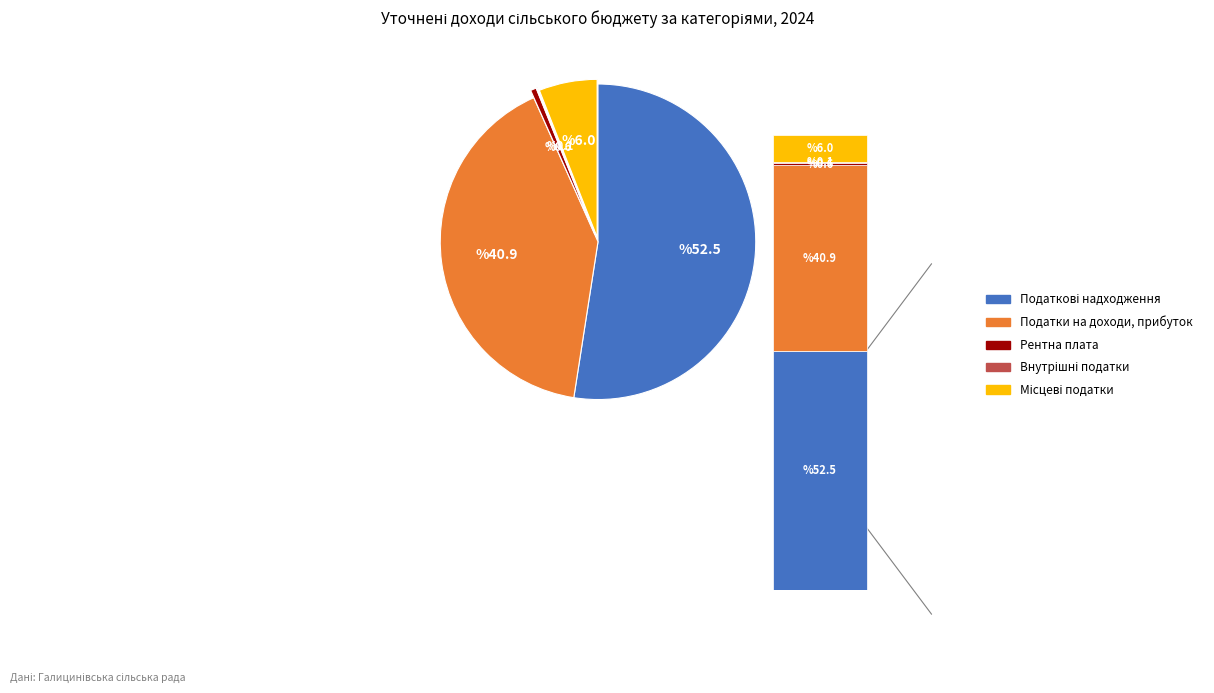

Is it true that Внутрішні податки на товари та послуги is 12% of the pie?

False